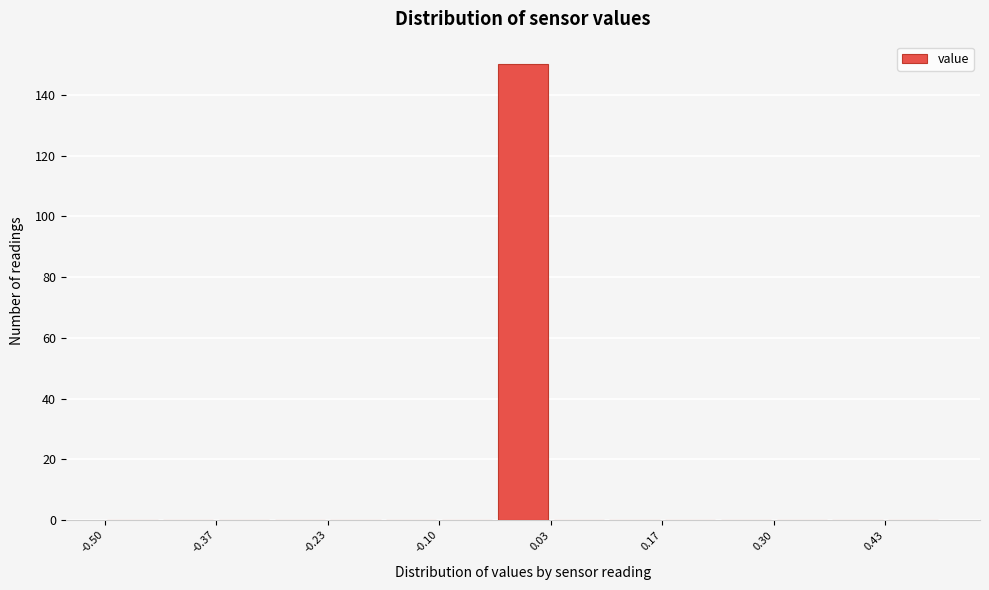

Read against the x-axis, roughly where is the centre of the tallest bar?

0.00